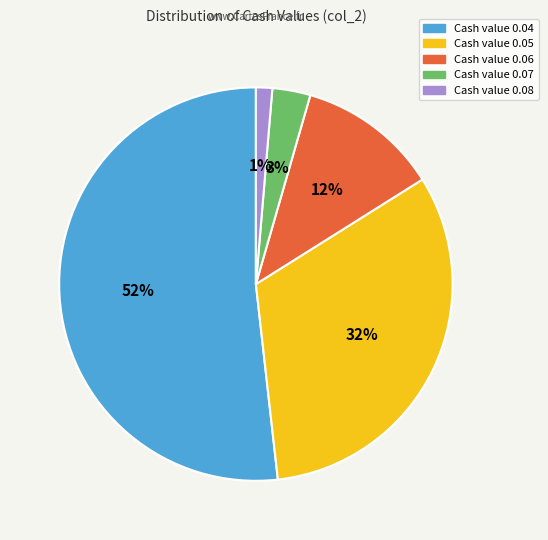

Which category has the biggest portion of the pie?

Cash value 0.04